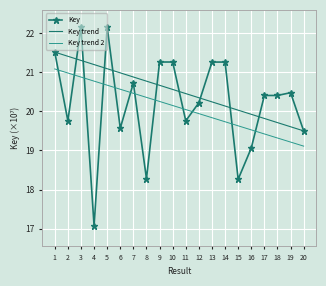

True or false: Key trend and Key trend 2 cross at least once.

False